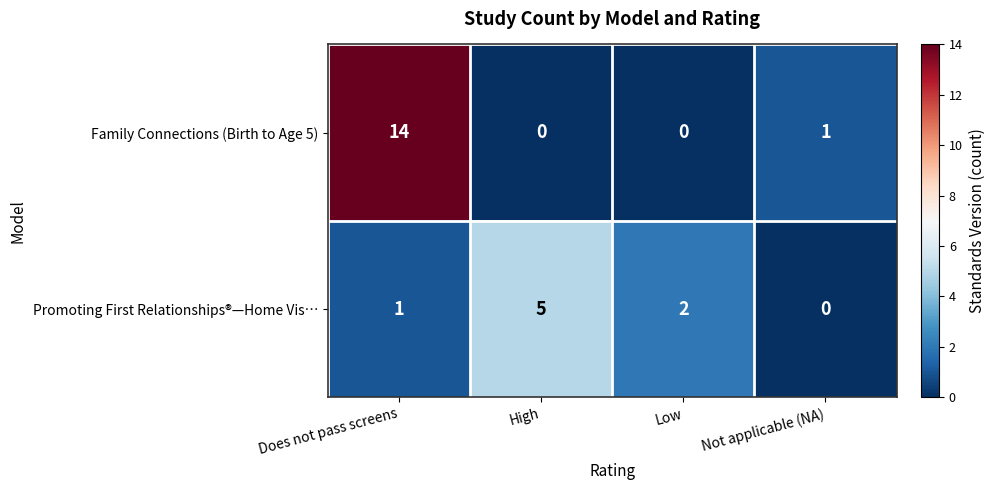

What is the sum of all Promoting First Relationships®—Home Vis… values?

8